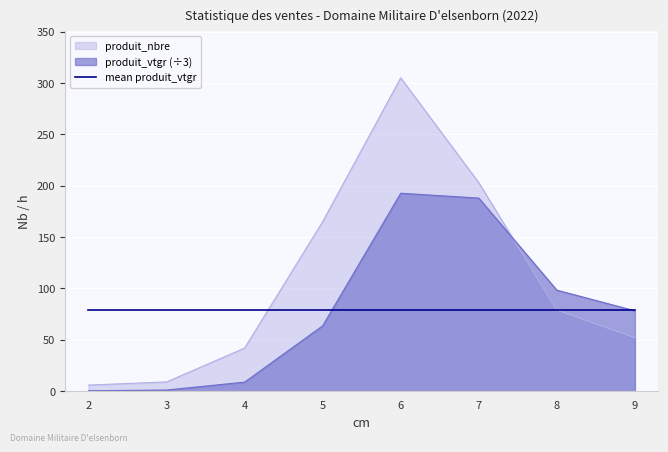

What is the value of the produit_vtgr point at the 1st from the left?

0.5